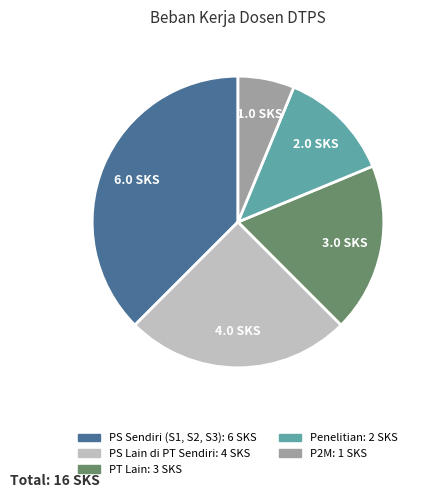

Approximately how many times larger is the value at PT Lain compared to Penelitian?

1.5